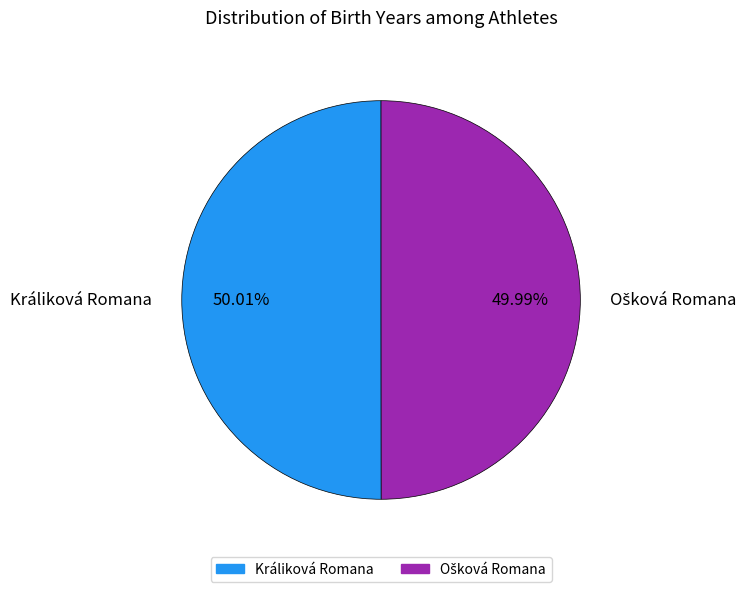

Is there a majority slice in this chart?

Yes